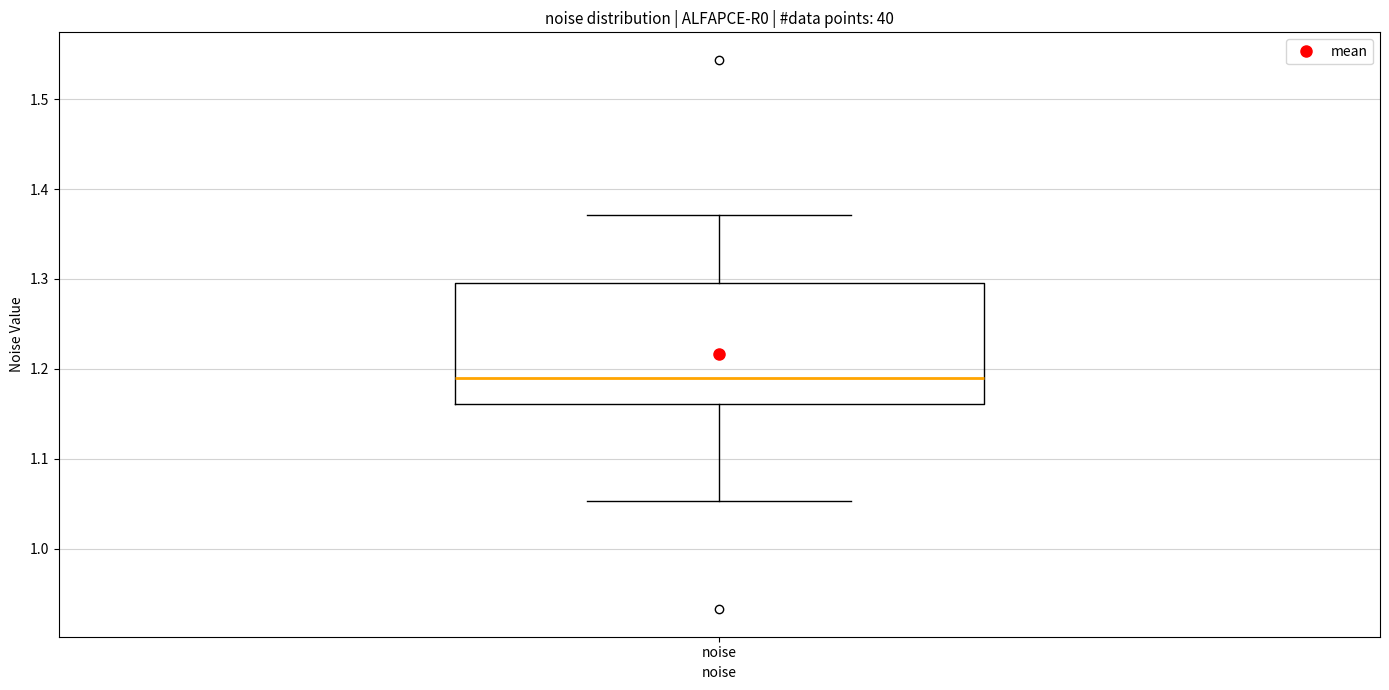

Read this box plot against the y-axis: the position of the median line, the range covered by the box, and the ends of both whiskers. The values are not printed on the chart, so give them approximately, as read against the axis.

median 1.19, box 1.16 to 1.30, whiskers 1.05 to 1.37